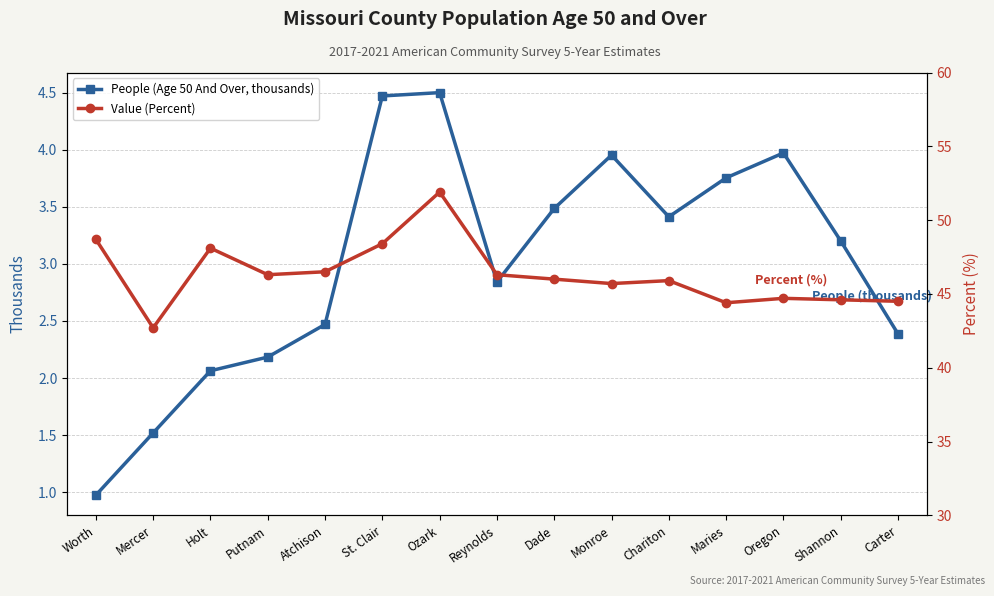

Is it true that Value (Percent) equals 44.5 at Carter?

True